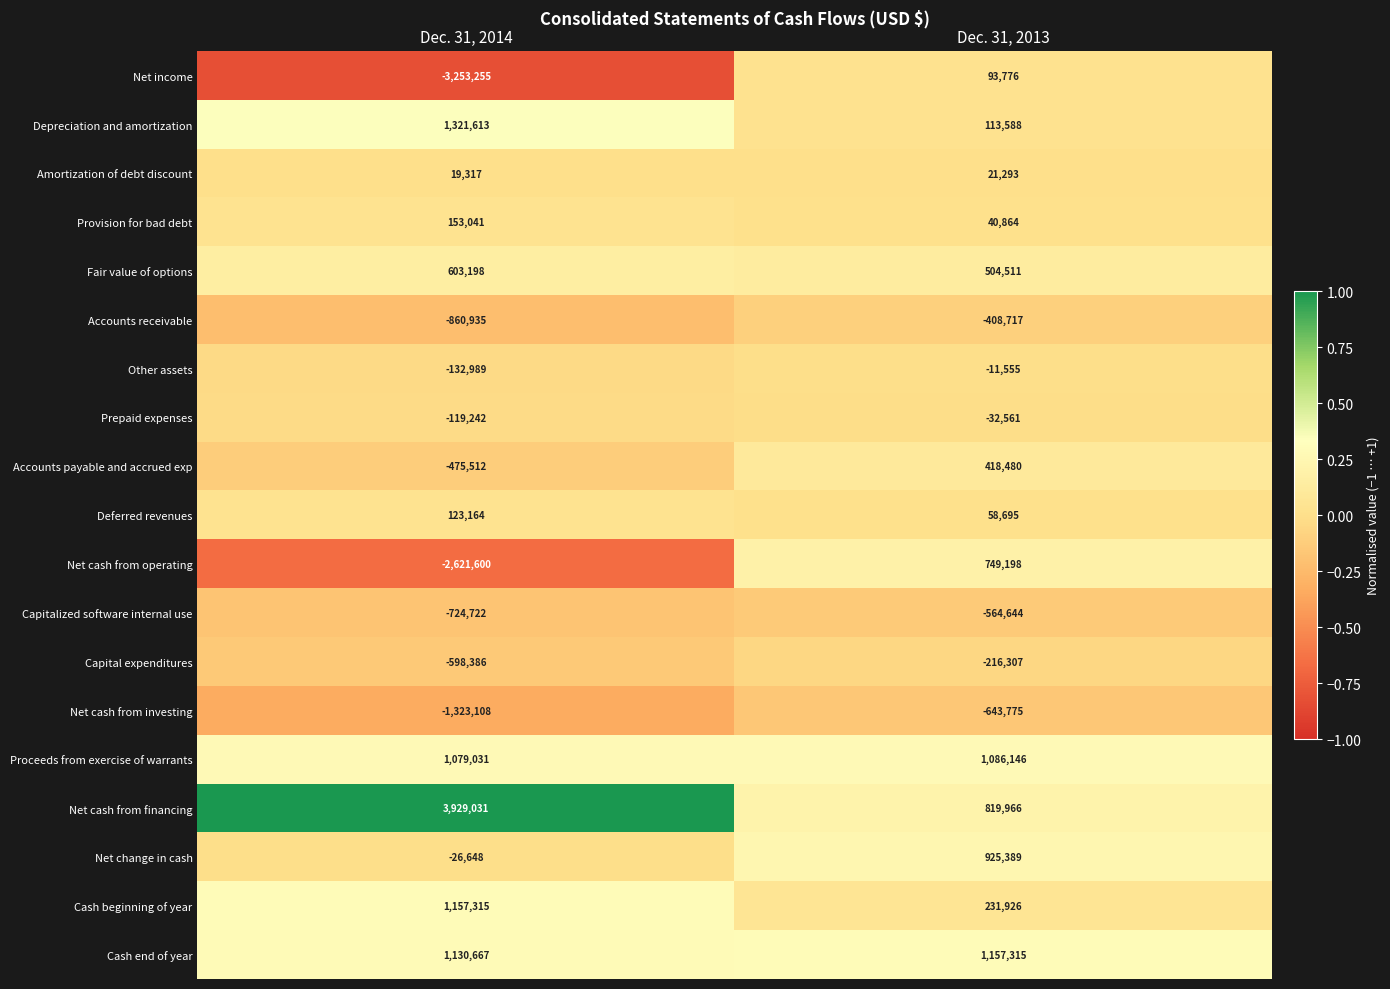

Read the Fair value of options value at Dec. 31, 2014, to the nearest 100.

603200